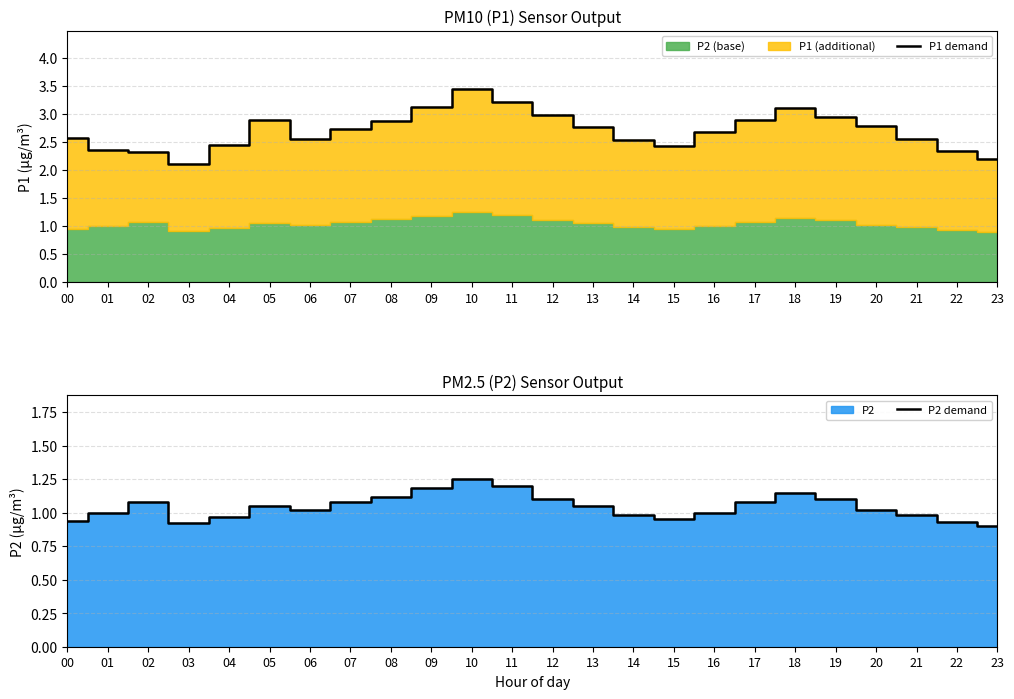

What is the difference between the P1 demand values at 11 and 00?

0.6